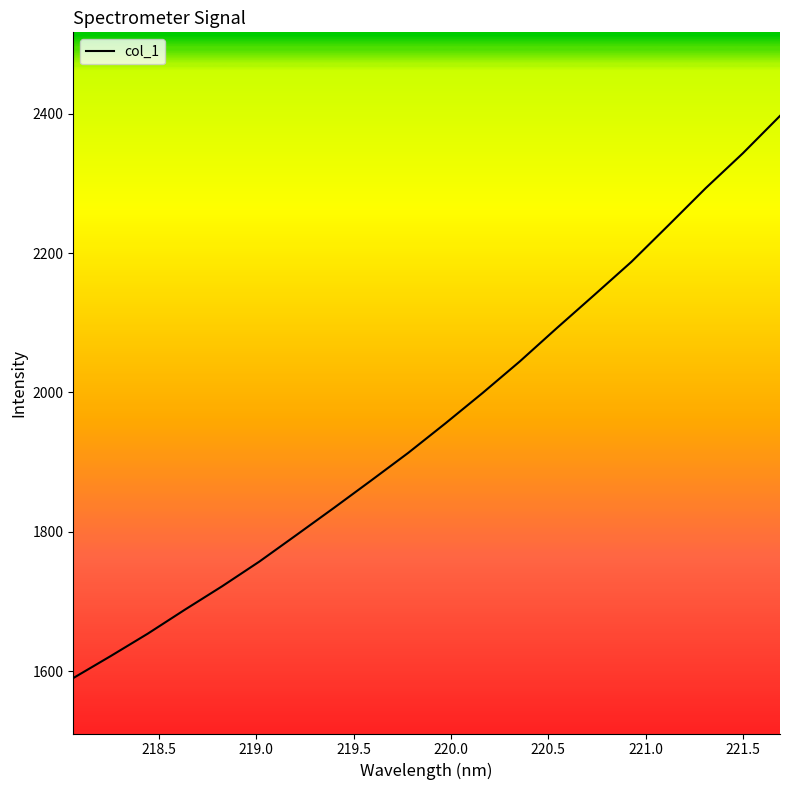

What is the minimum value shown in the chart?

1590.4